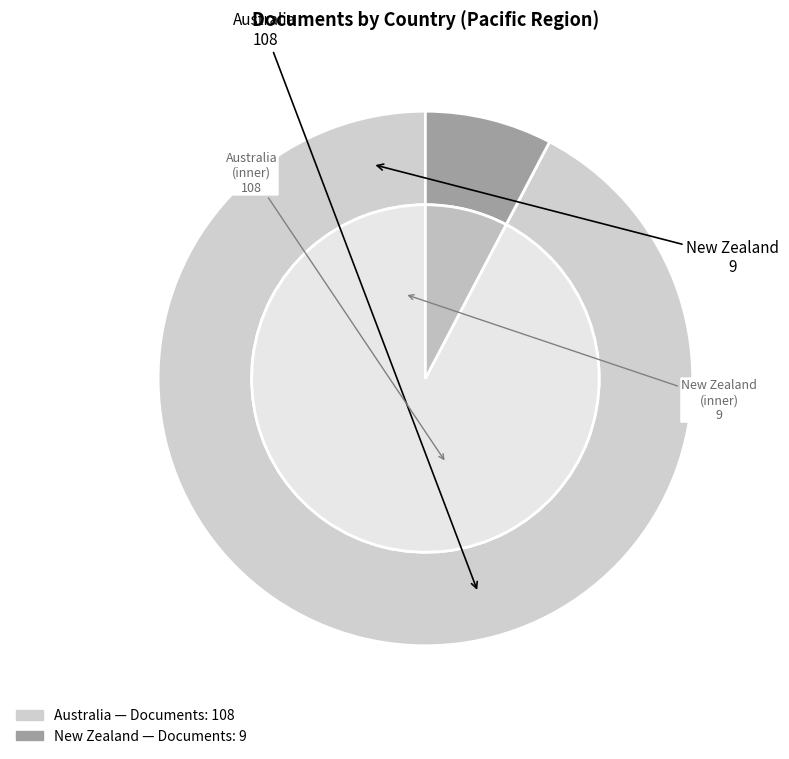

What percentage is the New Zealand slice, to the nearest percent?

8%